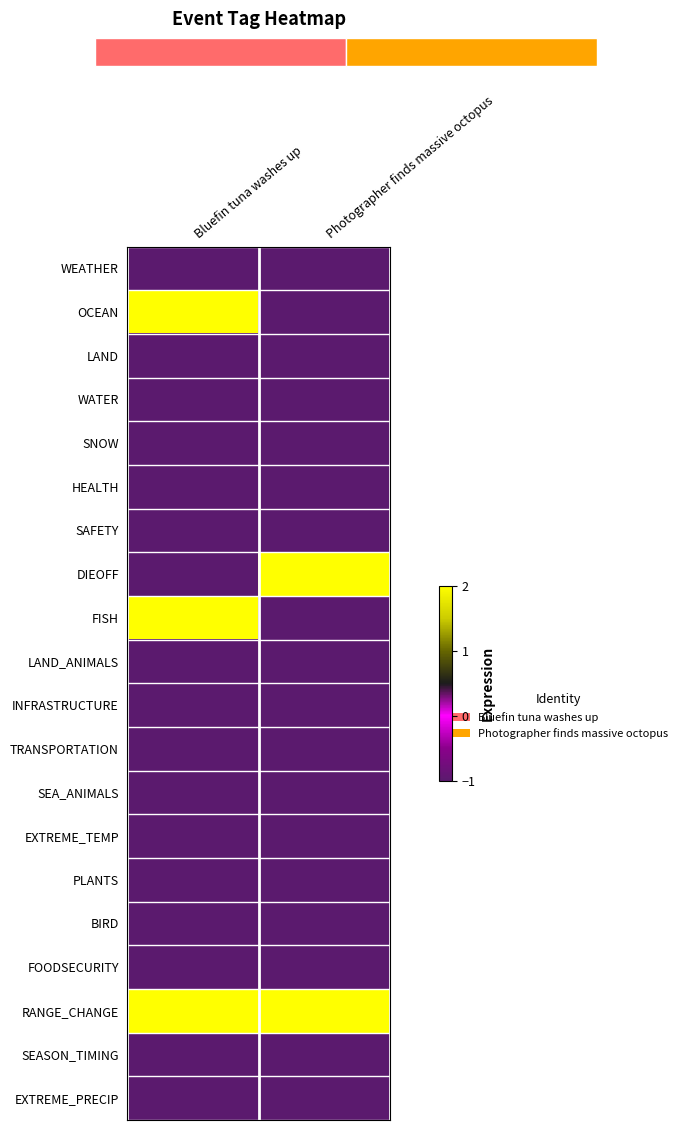

True or false: WATER has a value of -1 at Bluefin tuna washes up.

True